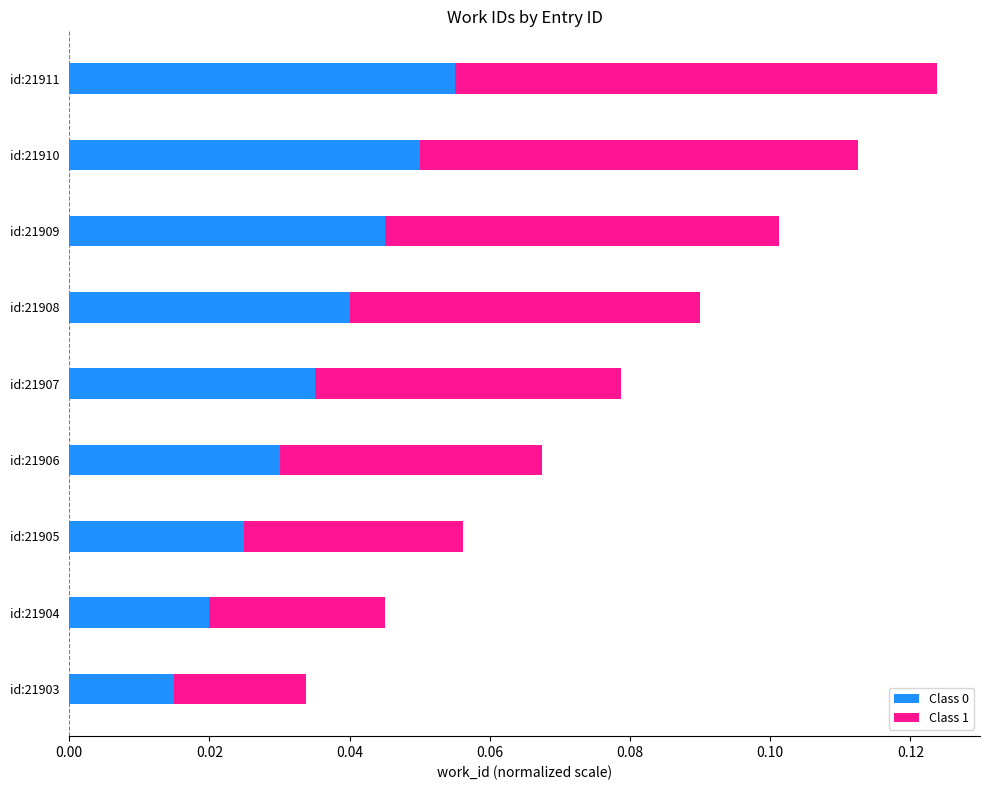

At which category is the sum across all series the highest?

id:21911